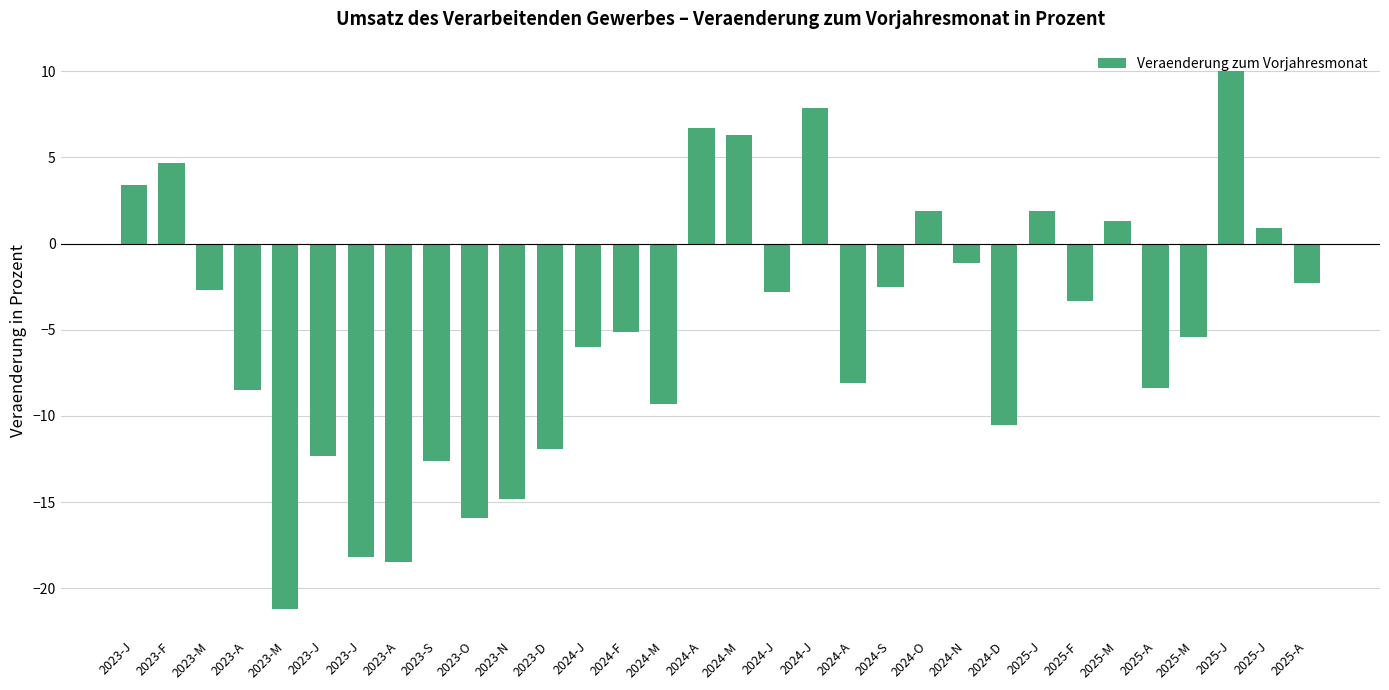

What is the label of the 4th bar from the right?

2025-M